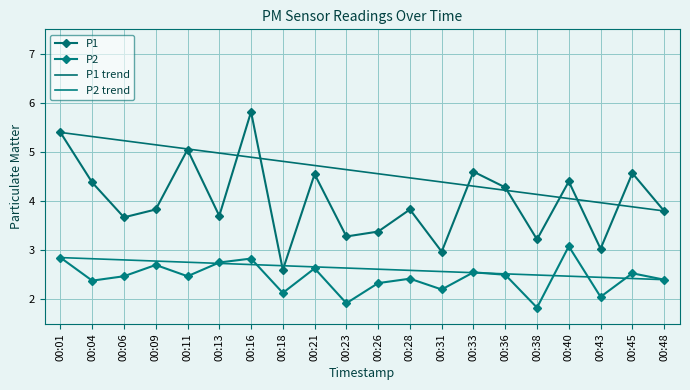

What is the value of the P2 point at the 5th from the left?

2.5